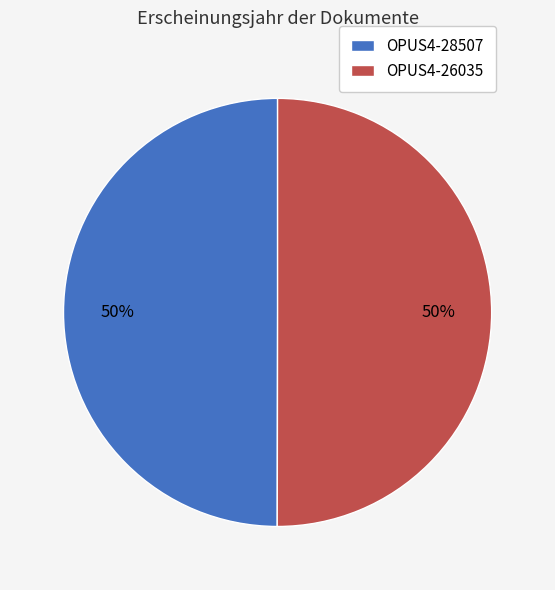

How many slices are in this pie chart?

2